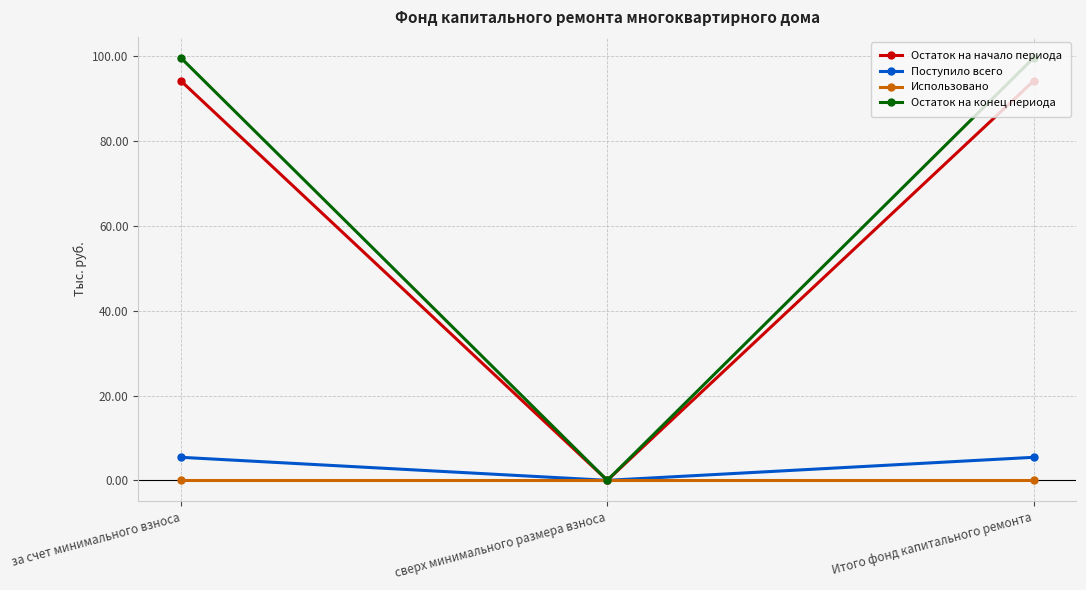

Does the chart have visible grid lines?

Yes